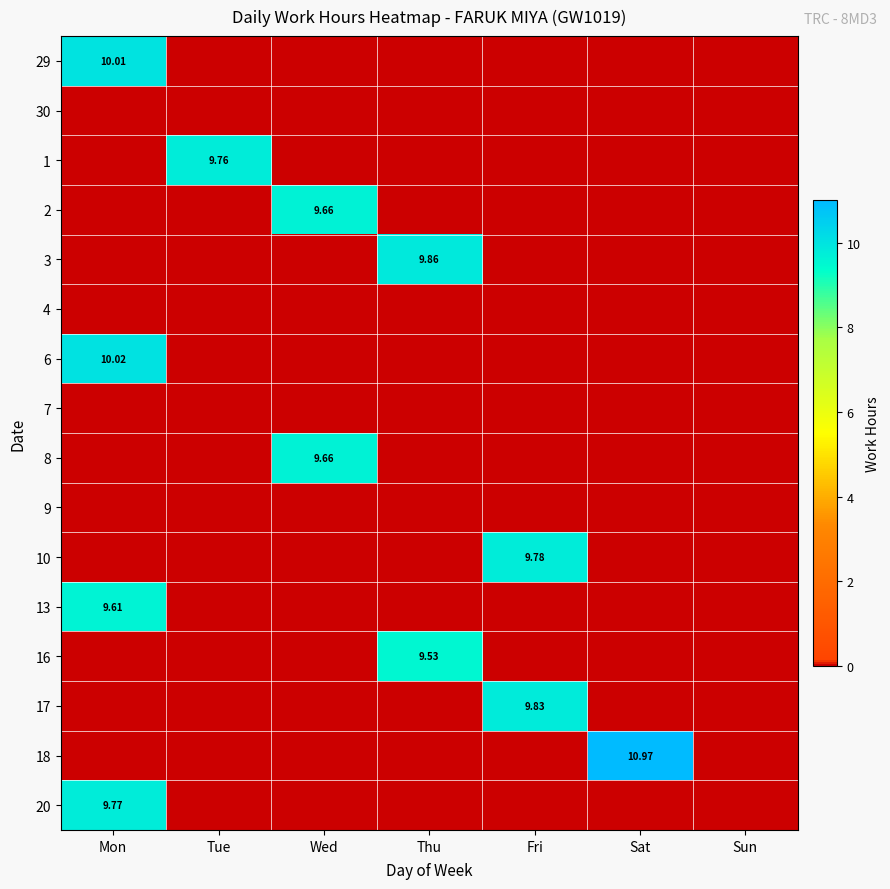

What is the average value of the 3 series?

1.4